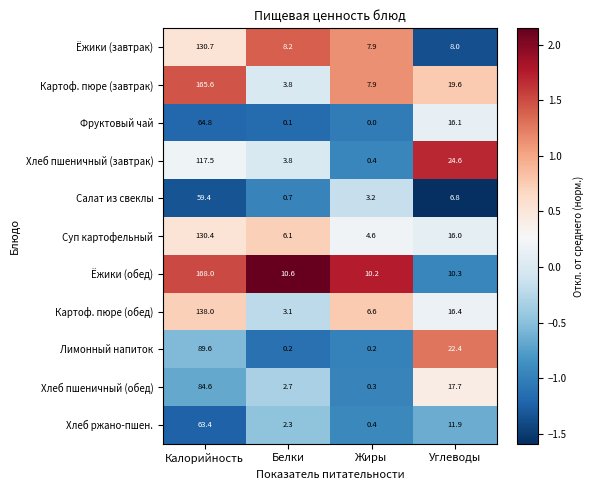

What is the minimum value shown in the chart?

0.0